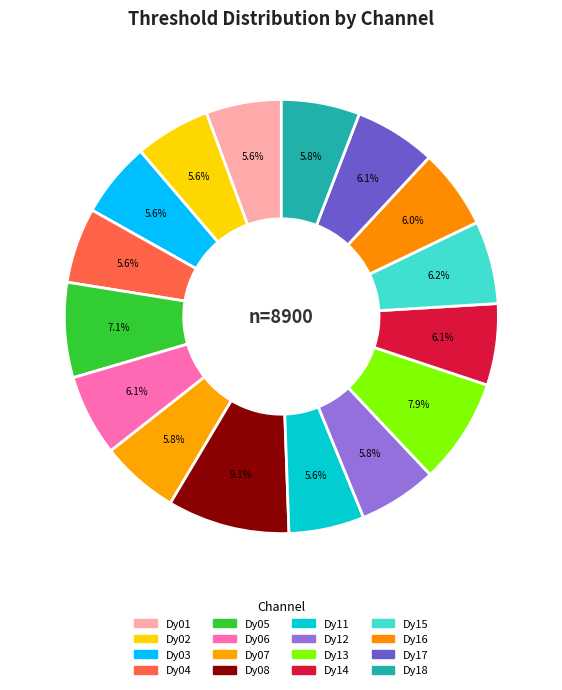

How many slices are in this pie chart?

16